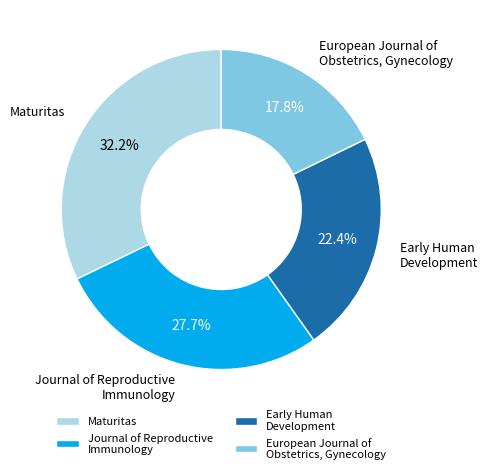

What percentage is the Journal of Reproductive Immunology slice, to the nearest percent?

28%